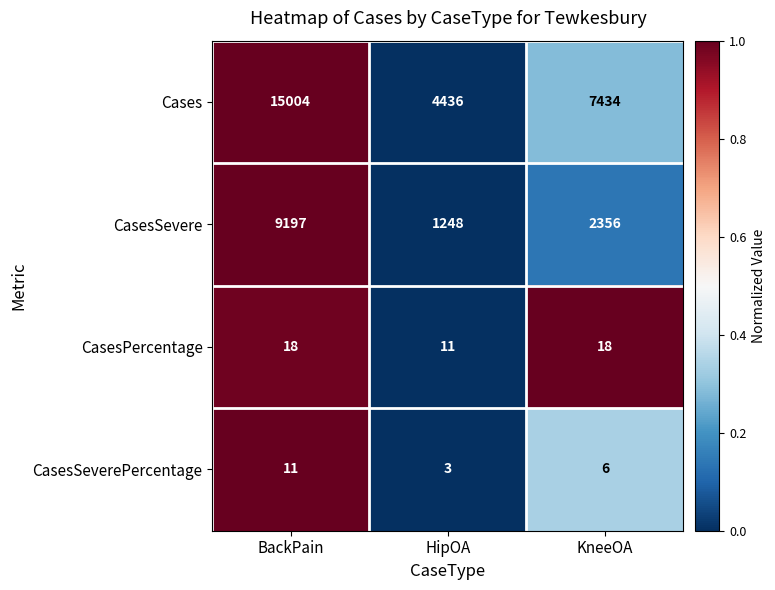

How many values in the CasesPercentage series are below 18?

1